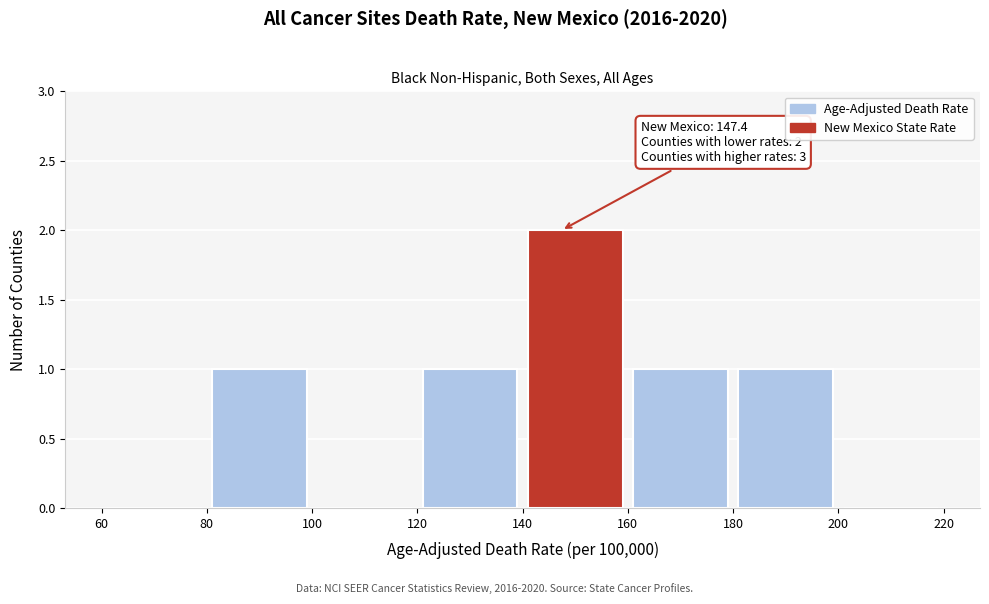

Over which range of the x-axis is the bar tallest?

140 to 160